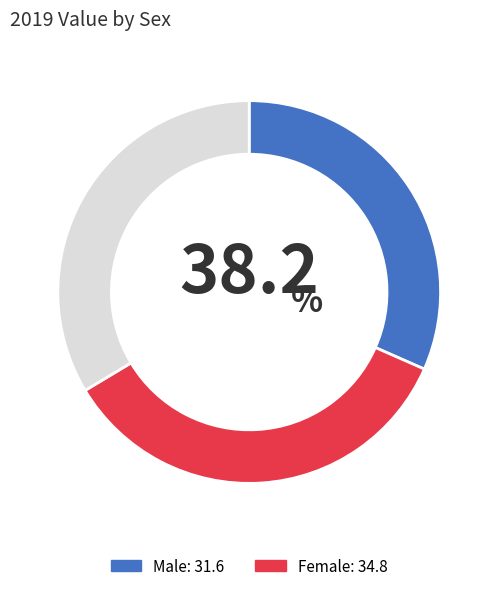

Does any single category account for the majority?

No